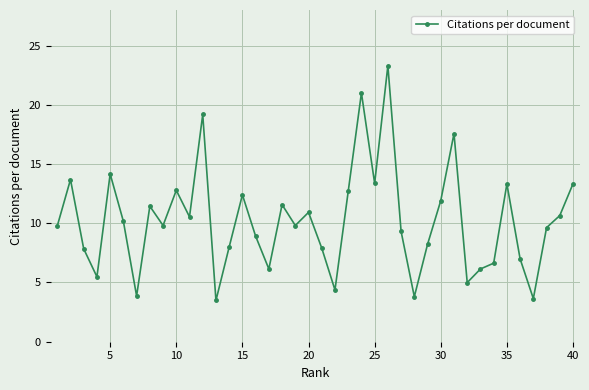

What is the value of the 14th point from the left?

8.0